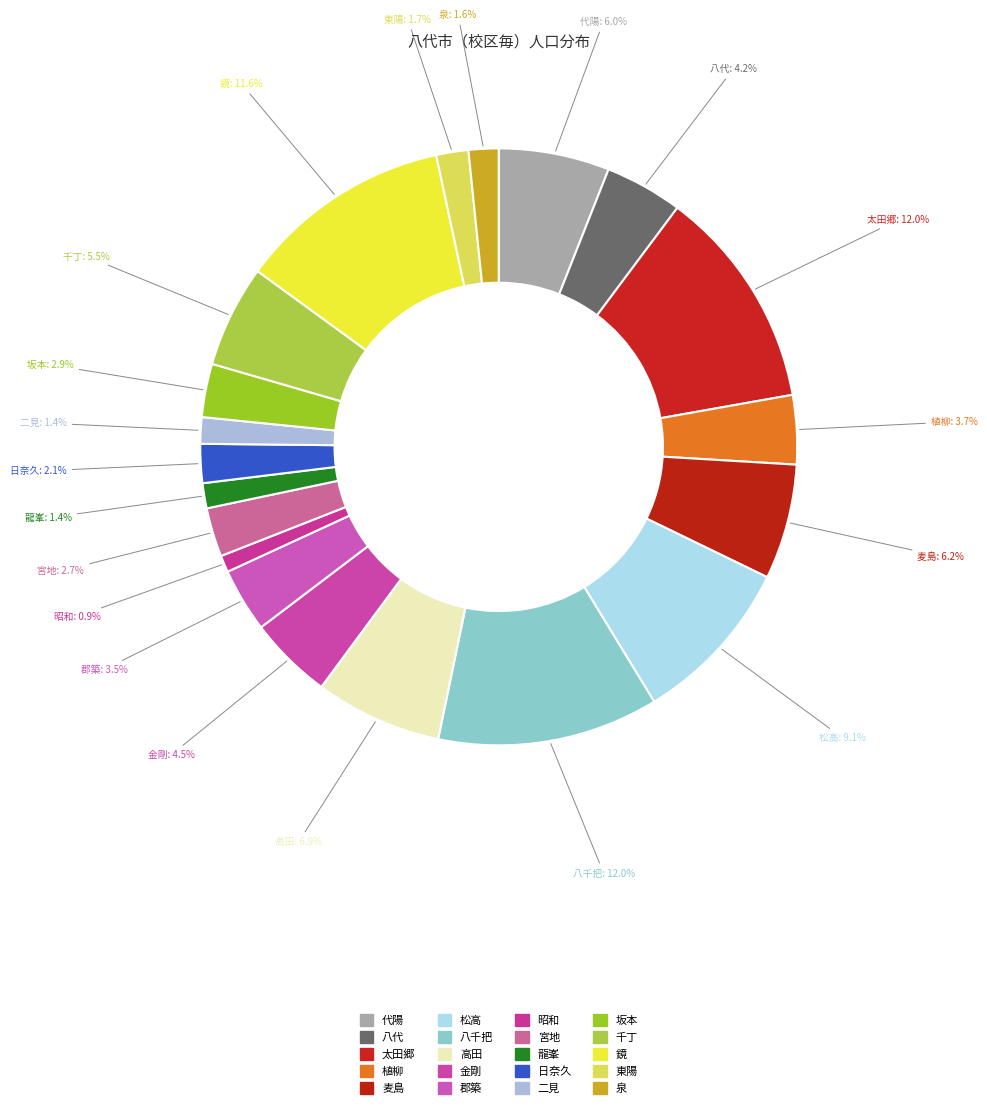

To the nearest percent, what portion does 太田郷 represent?

12%